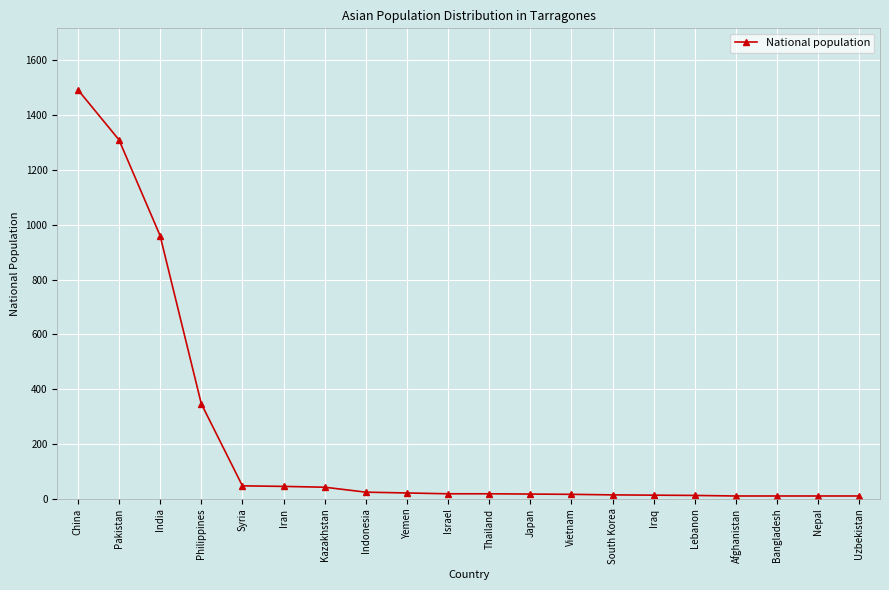

Which category has the highest value across all series?

China